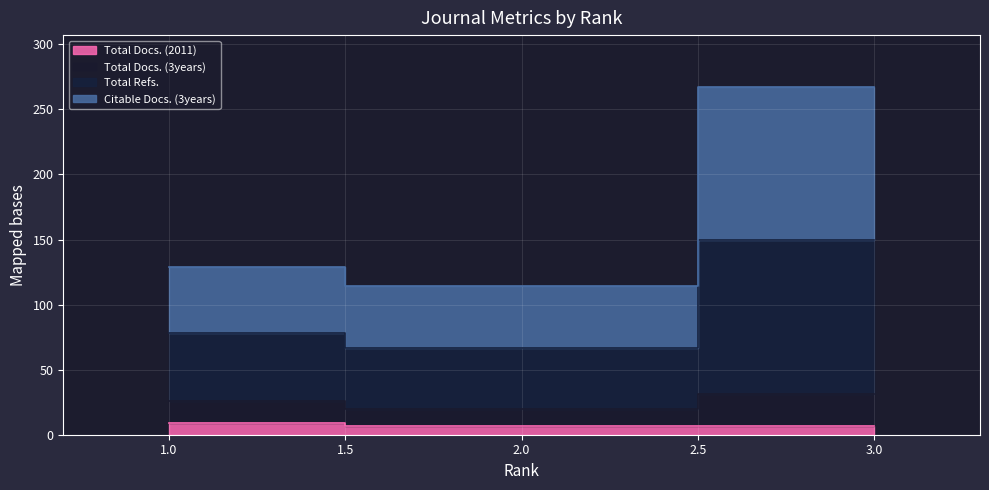

The value of Total Docs. (2011) at 1 is 5. True or false?

False